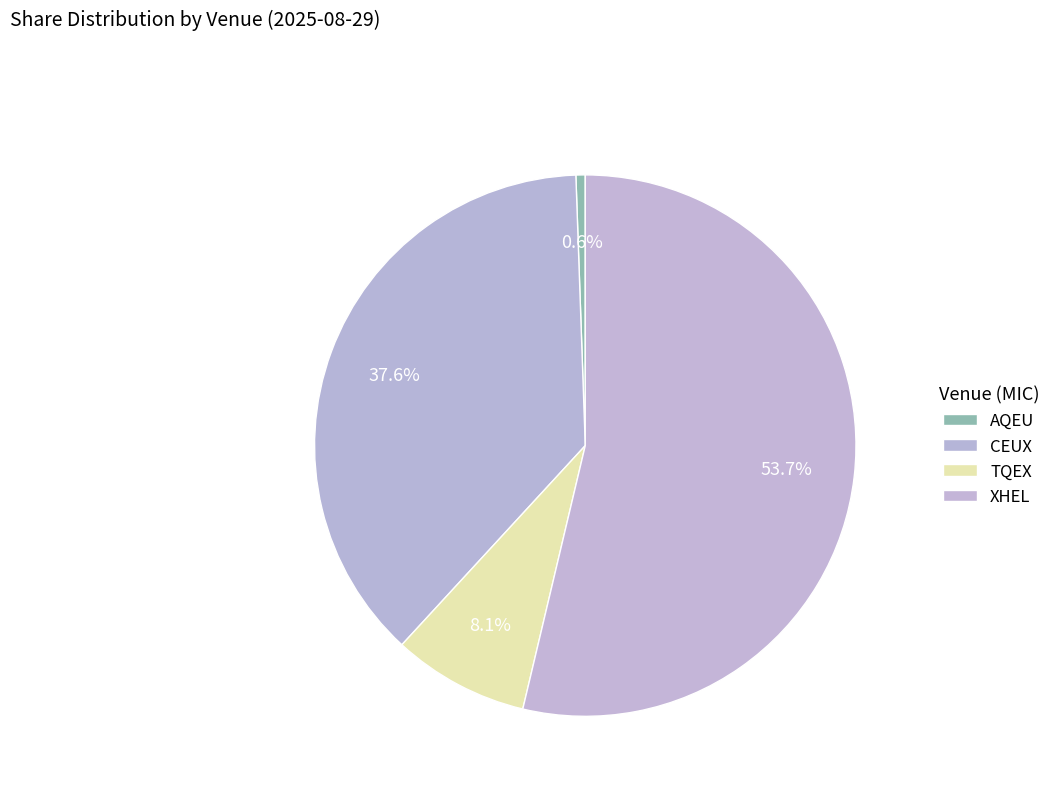

Which slice represents more than half of the pie?

XHEL